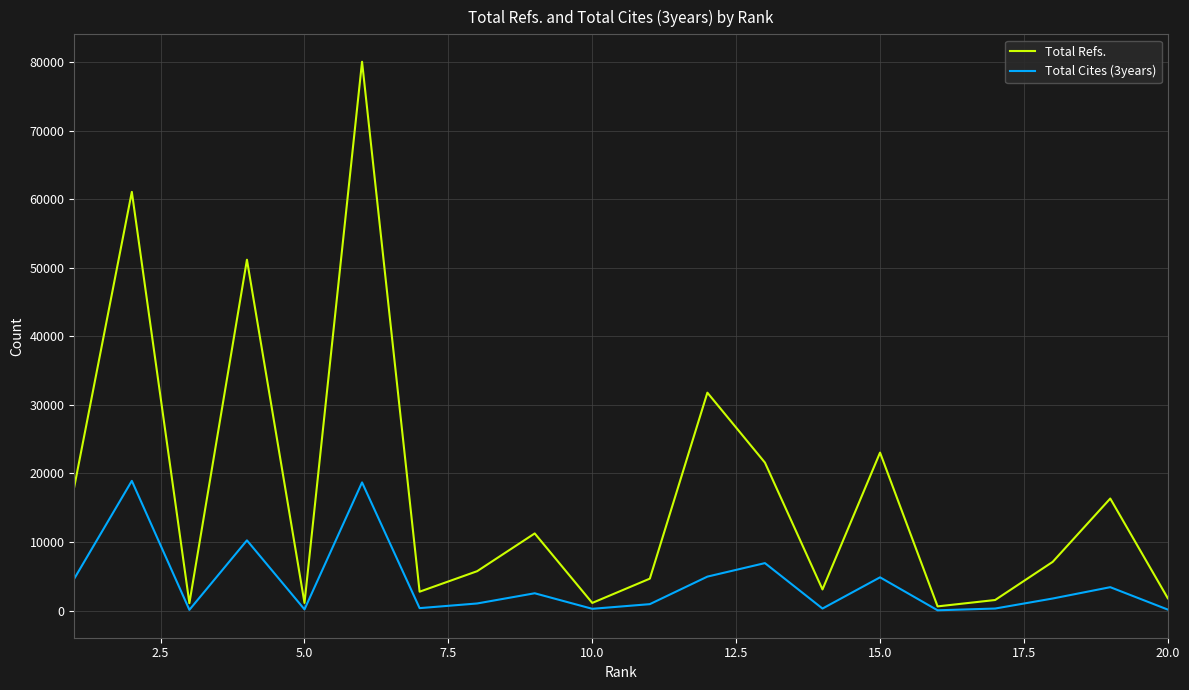

How many lines are shown in the chart?

2